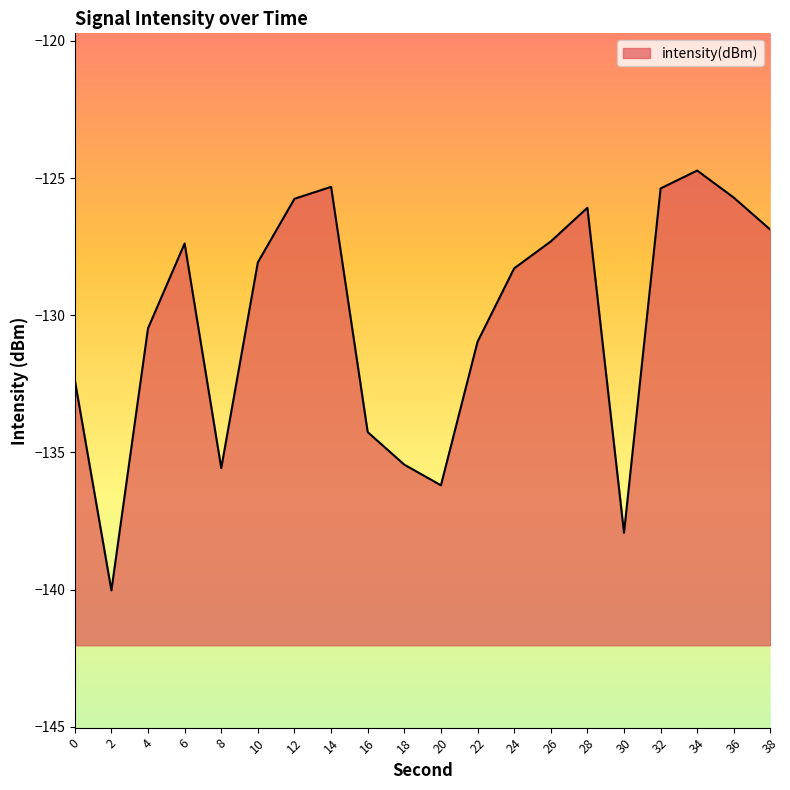

At which category does the data reach its first local peak?

6